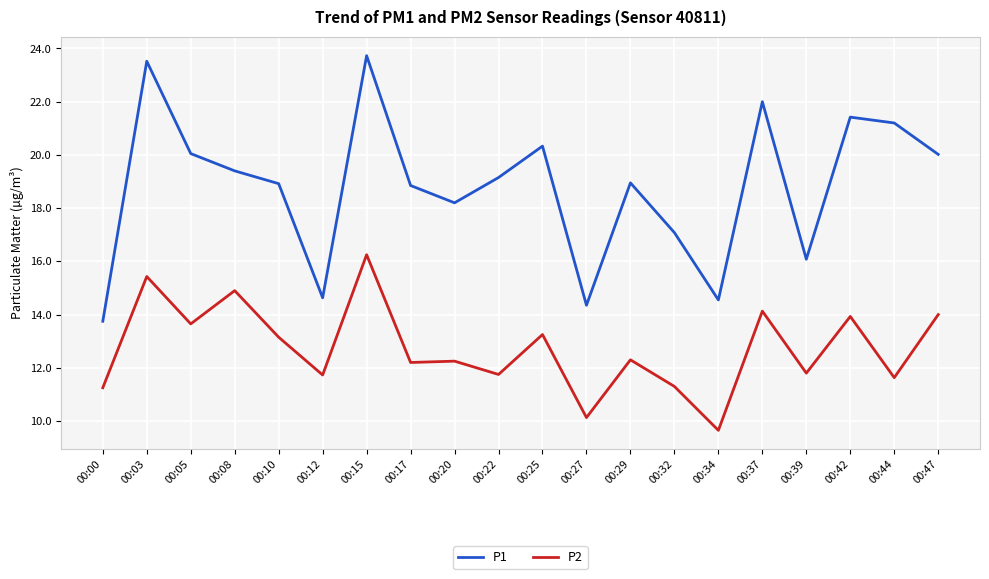

What is the difference between the P1 values at 00:17 and 00:47?

1.2